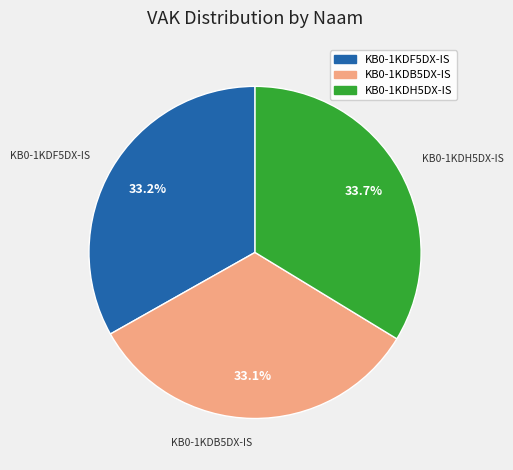

To the nearest percent, what is the combined percentage of KB0-1KDF5DX-IS and KB0-1KDB5DX-IS?

66%